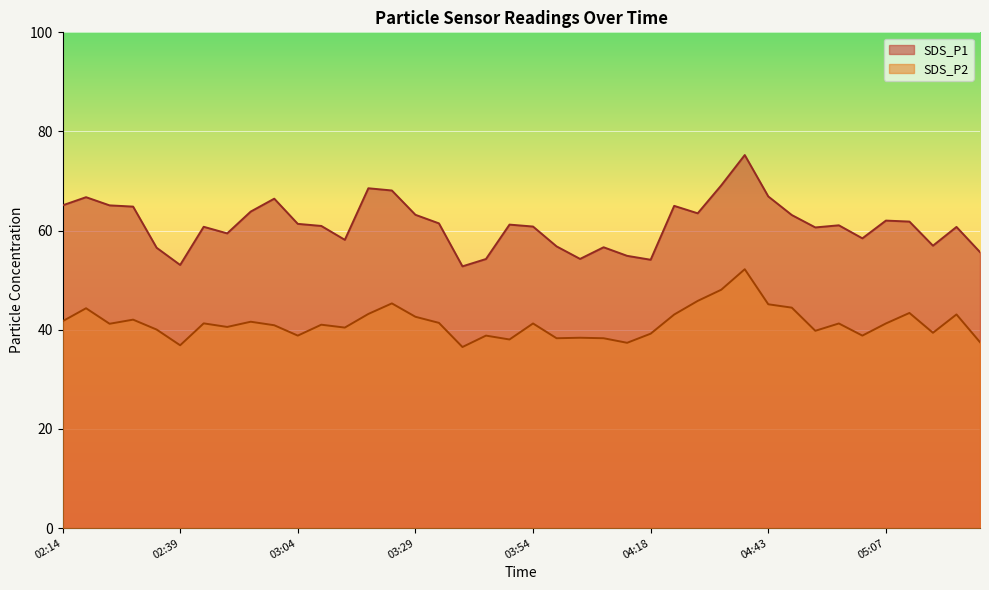

The value of SDS_P2 at 02:34 is 55.0. True or false?

False